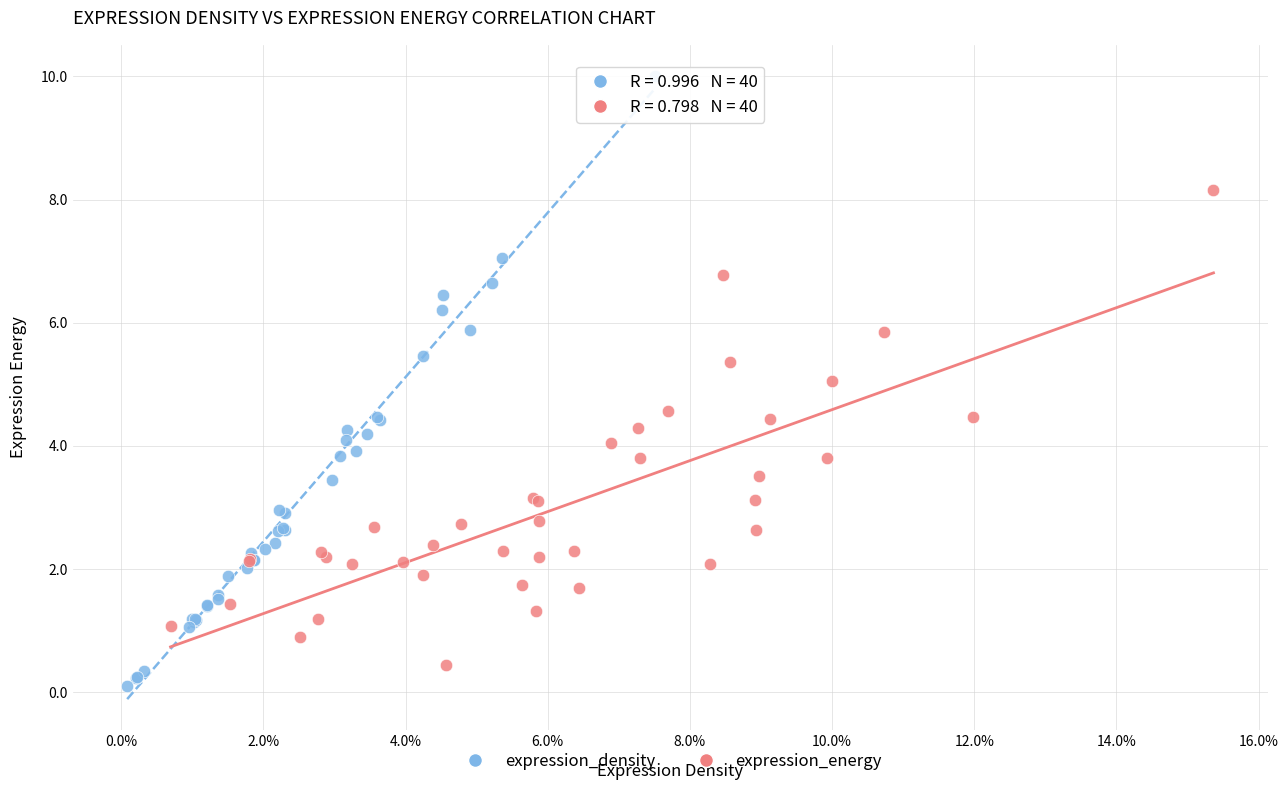

What are all the series names shown in the legend?

expression_density, expression_energy